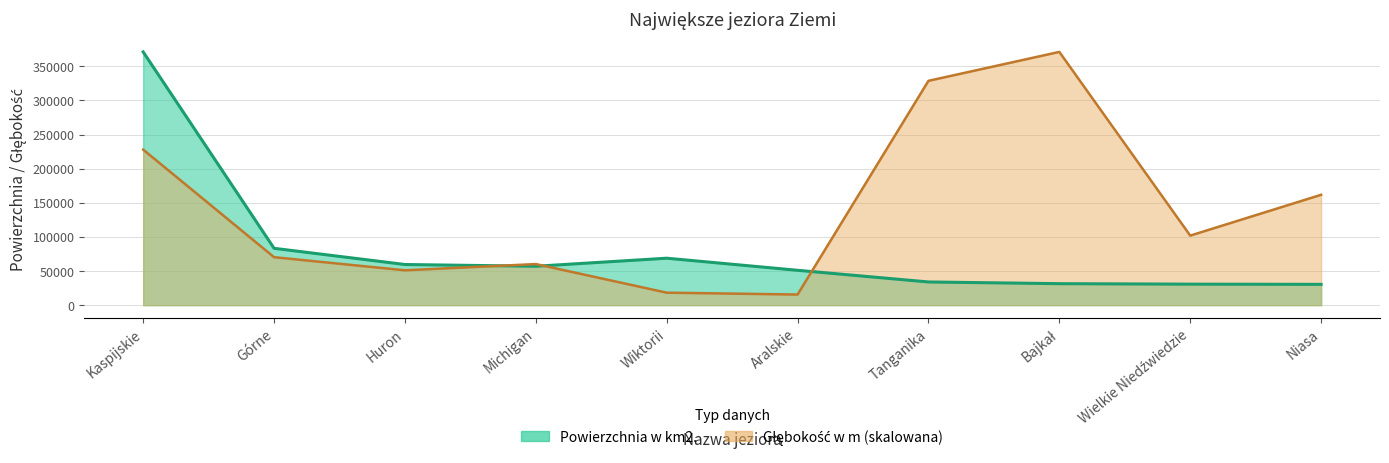

How many interior local valleys does the Powierzchnia w km2. series have?

1